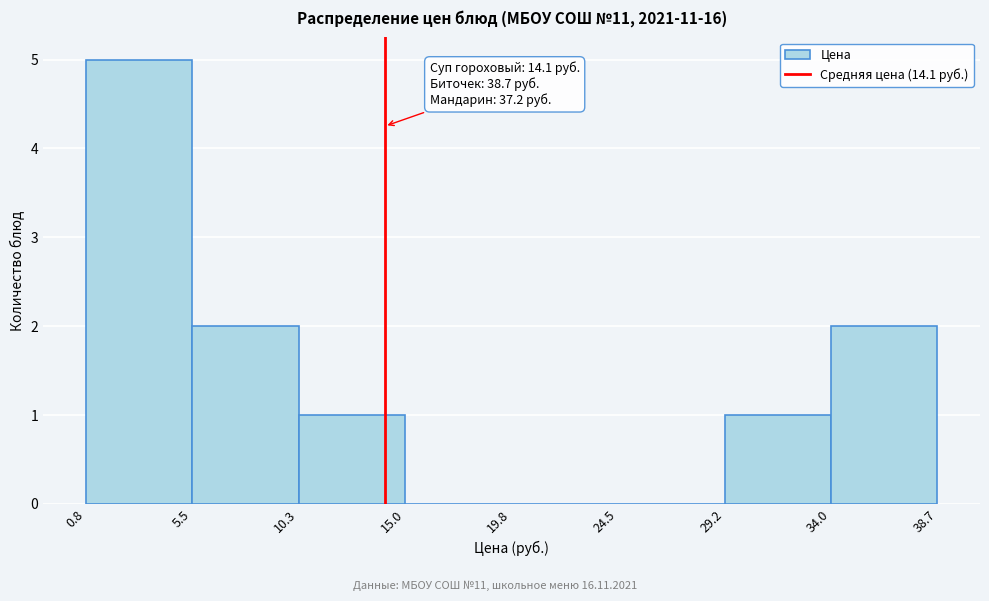

Over which range of the x-axis is the bar tallest?

0.8 to 5.5